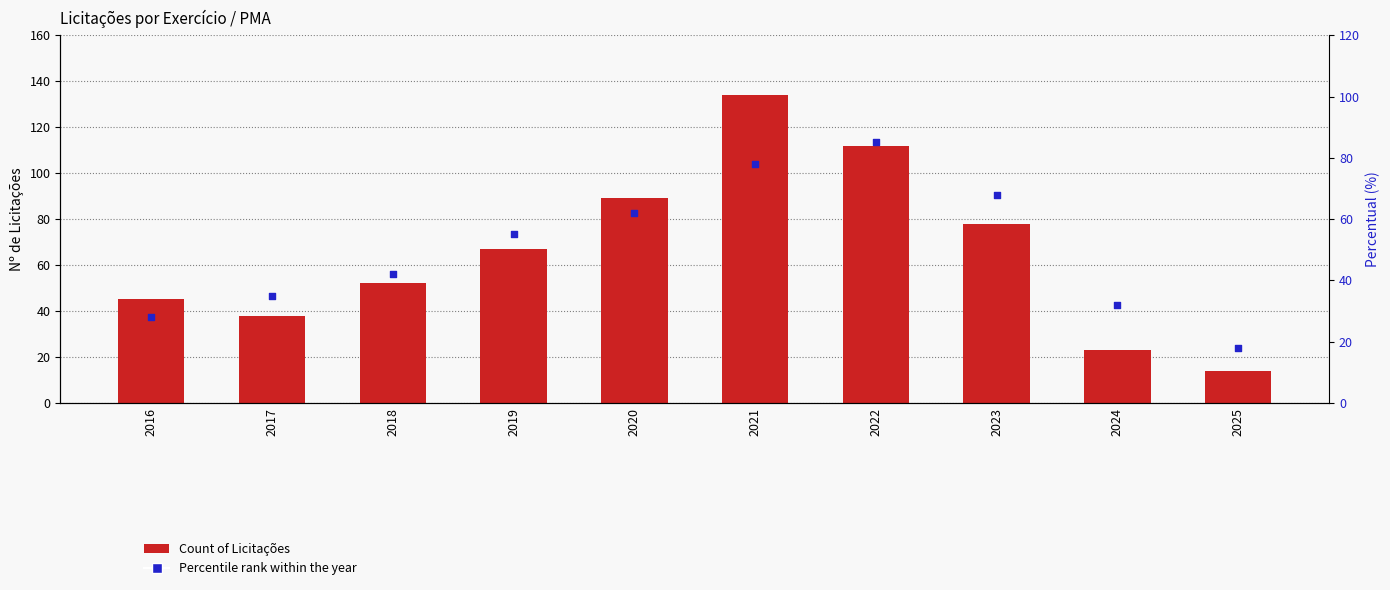

At which category is the sum across all series the highest?

2021